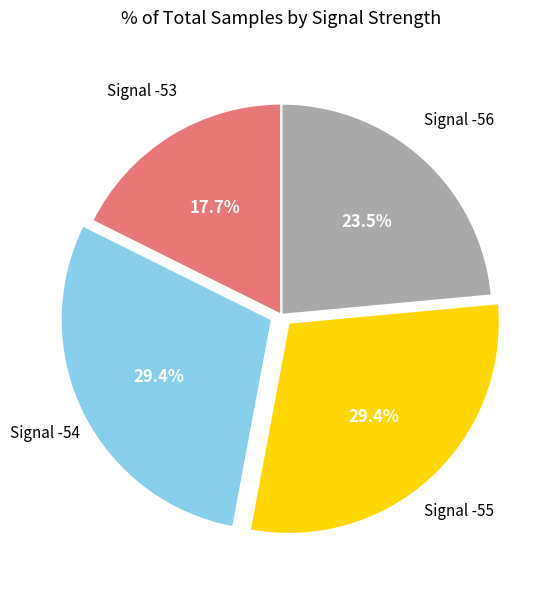

What is the smallest slice in the pie chart?

Signal -53